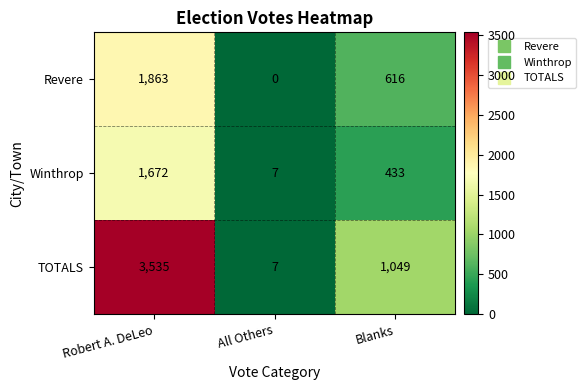

At which category is the sum across all series the highest?

Robert A. DeLeo